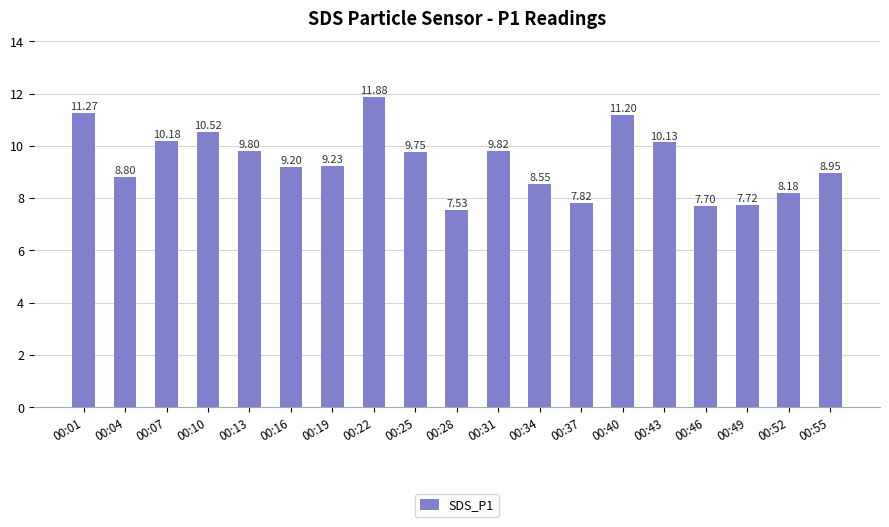

What is the difference between the second highest and minimum values?

3.7